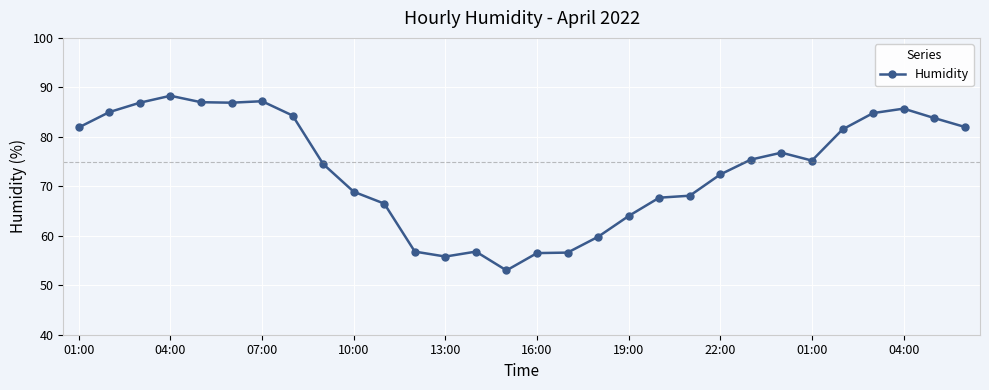

What is the greatest value displayed?

88.3